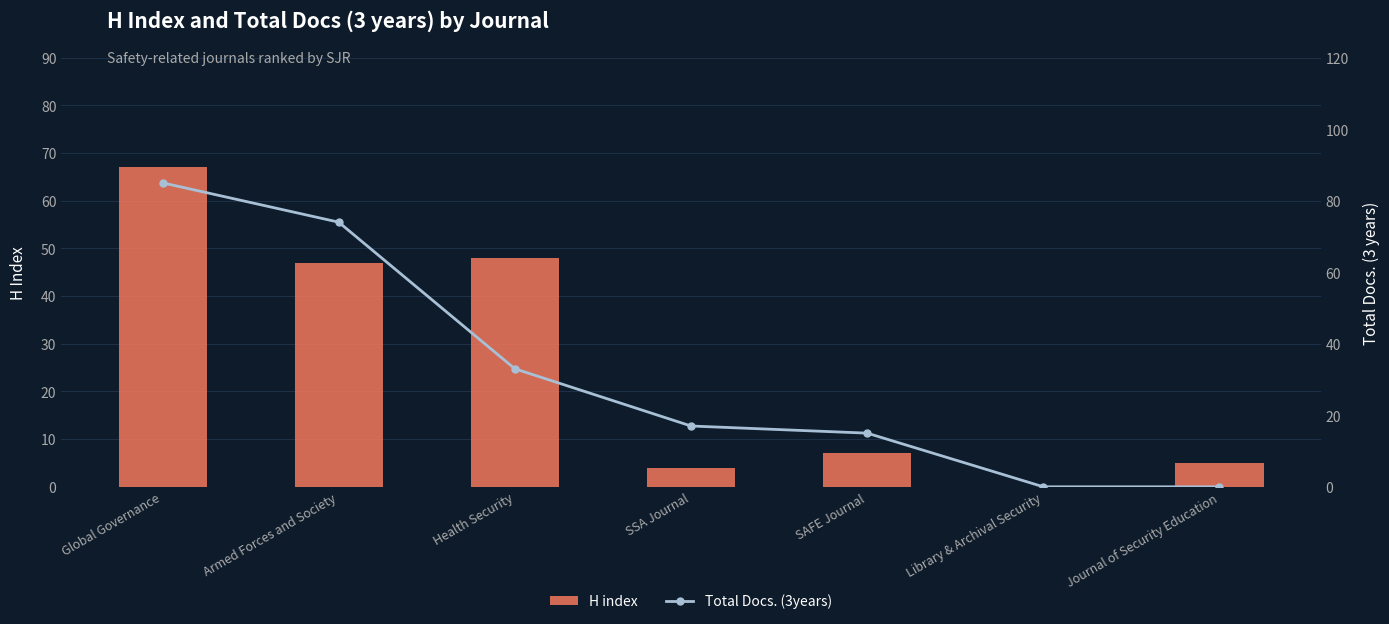

Between Global Governance and SAFE Journal, which series saw the biggest shift?

Total Docs. (3years)